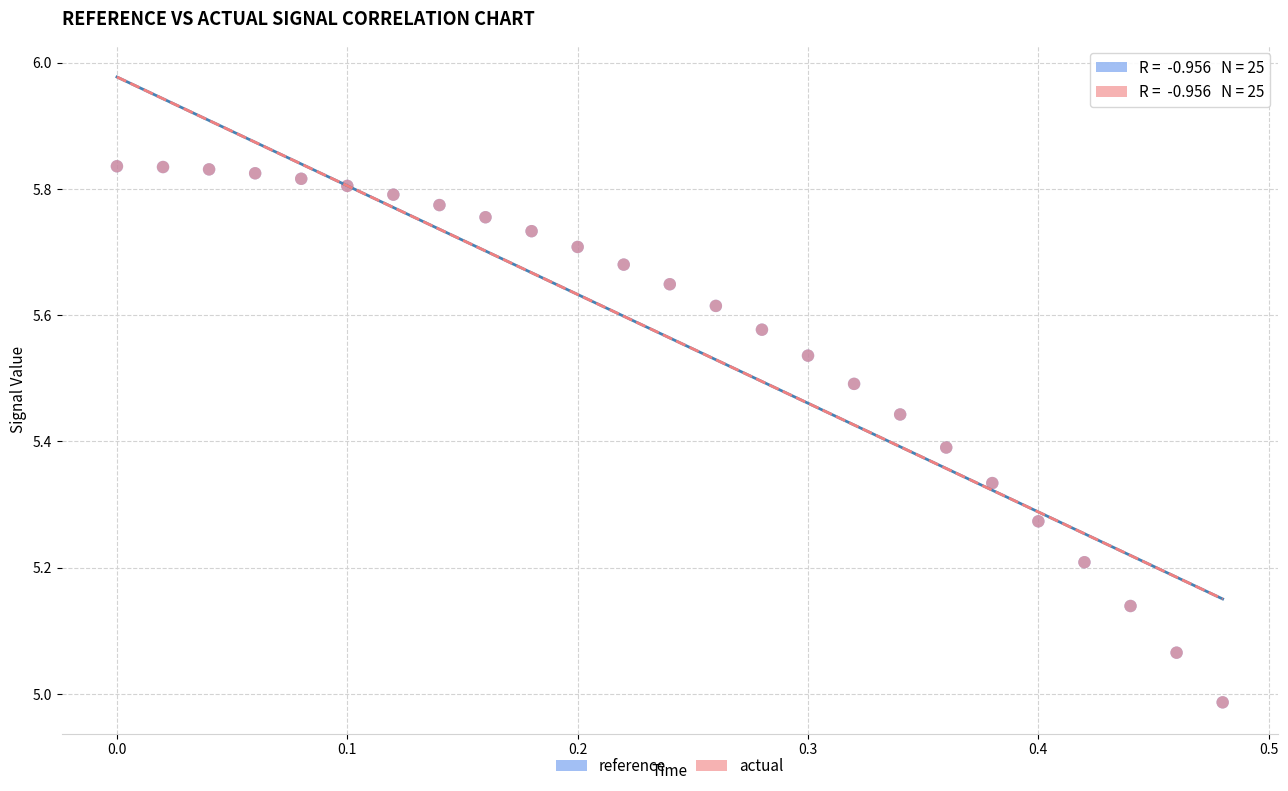

What are all the series names shown in the legend?

reference, actual